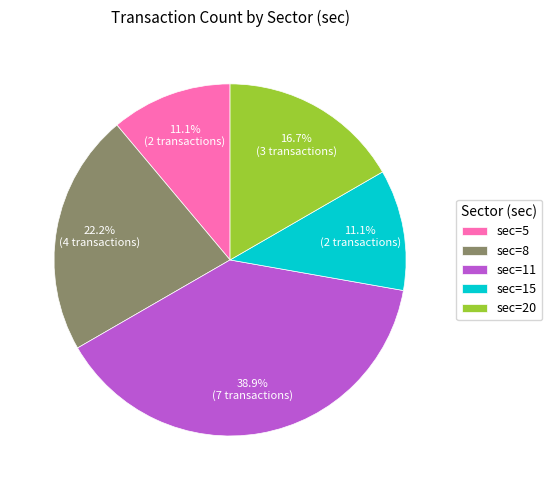

Which slice is the largest?

sec=11